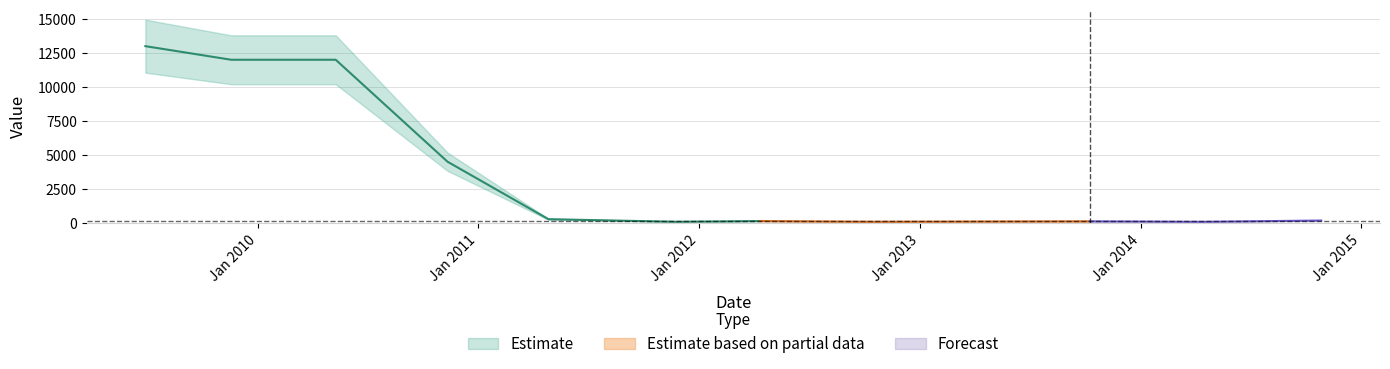

What is the approximate value at 2012-04-11, to the nearest 100?

100